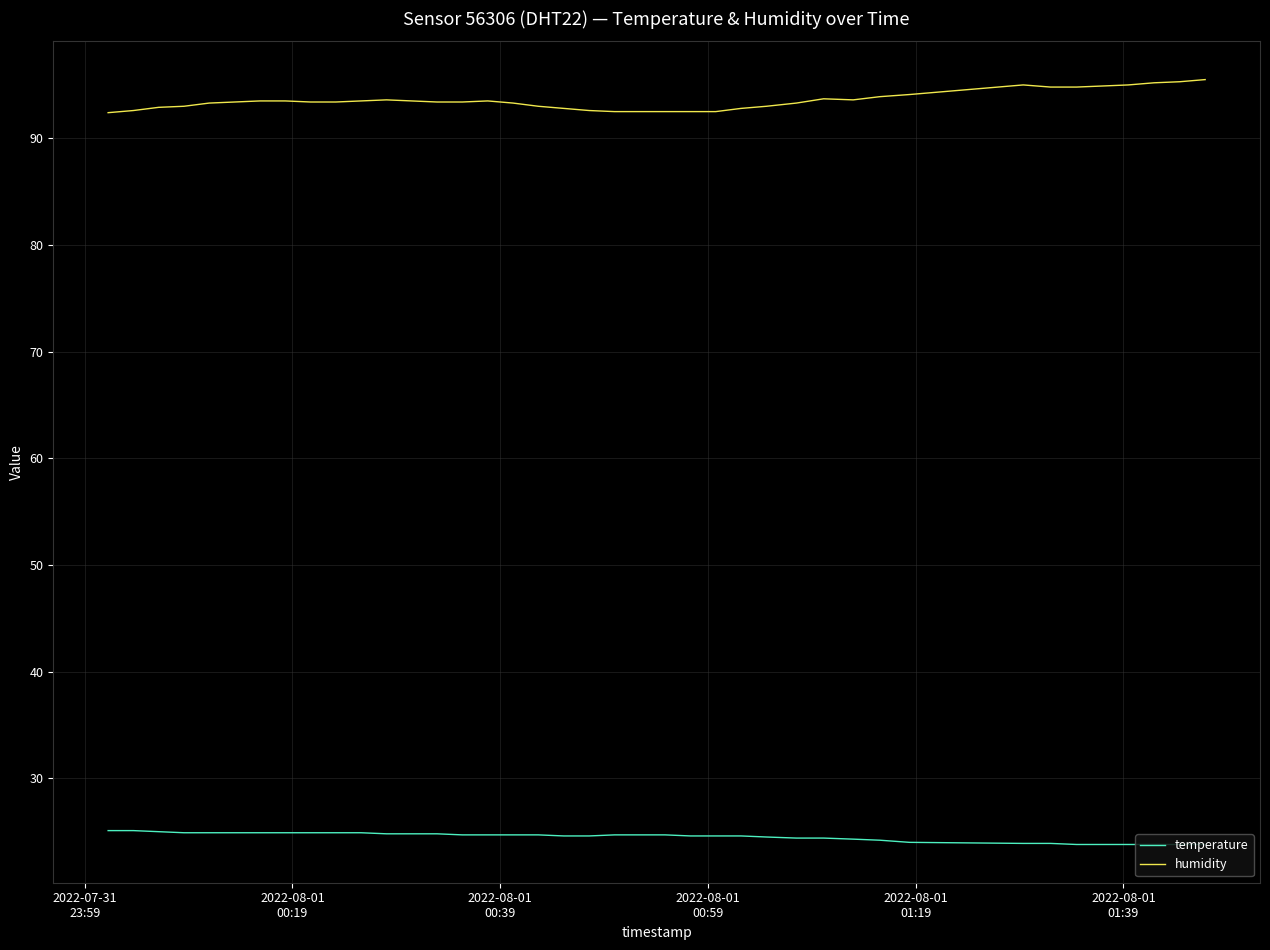

True or false: humidity and temperature intersect in this chart.

False